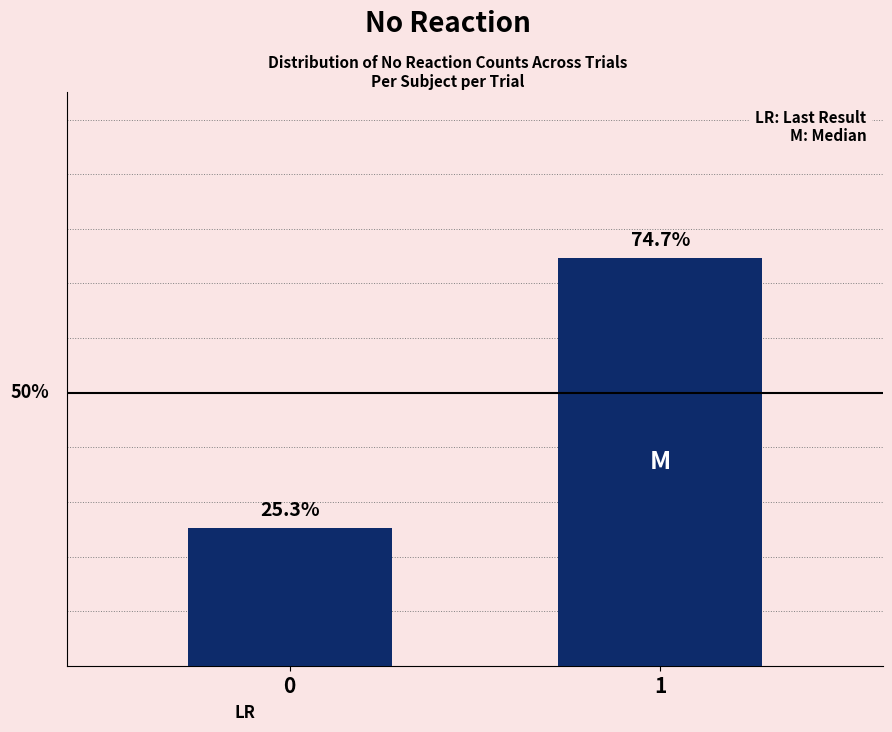

List the labels in order of value, largest first.

1, 0